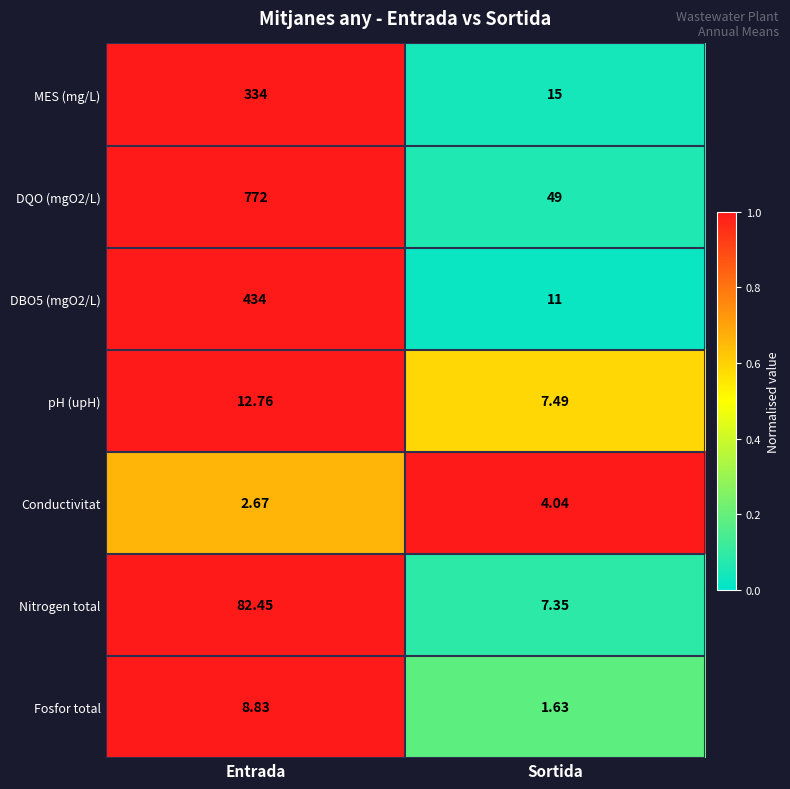

Is the value of DBO5 (mgO2/L) at Entrada greater than the value of Fosfor total at Sortida?

Yes